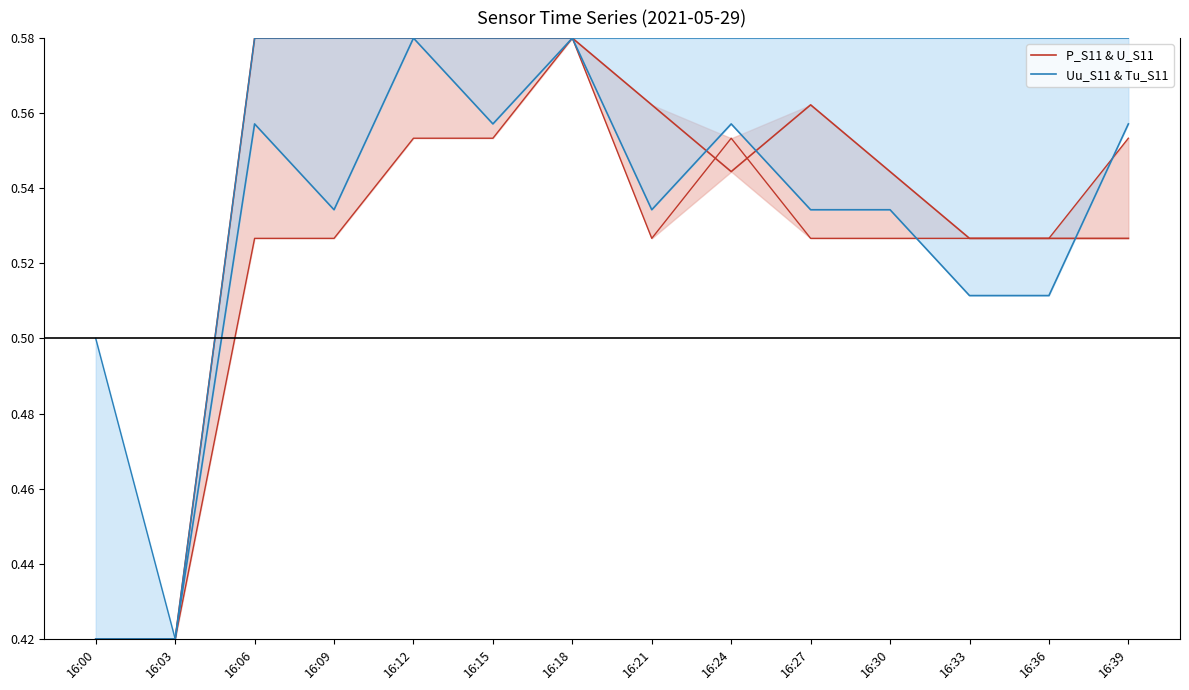

The value of P_S11 & U_S11 at 16:33 is 0.8. True or false?

False